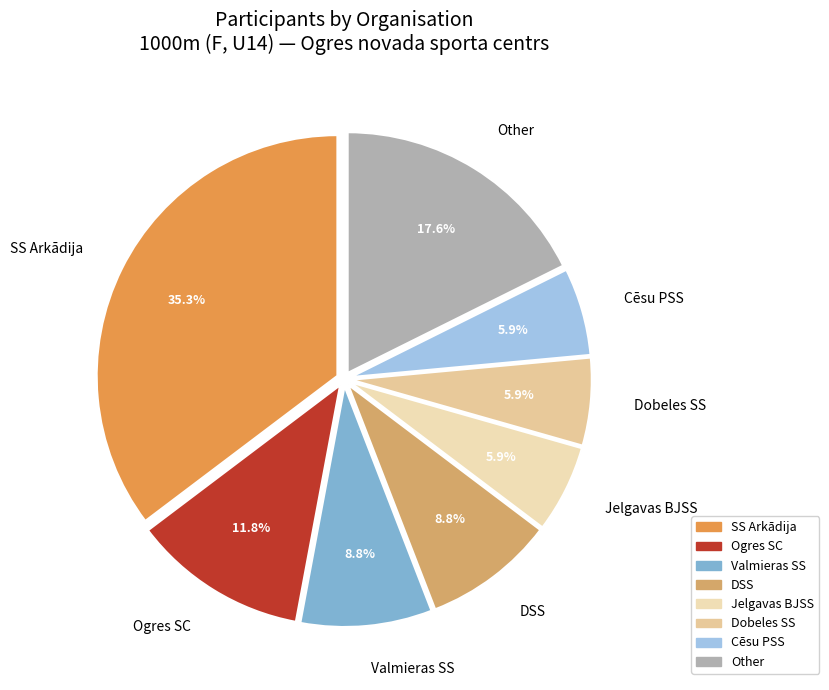

To the nearest percent, what portion does Ogres SC represent?

12%